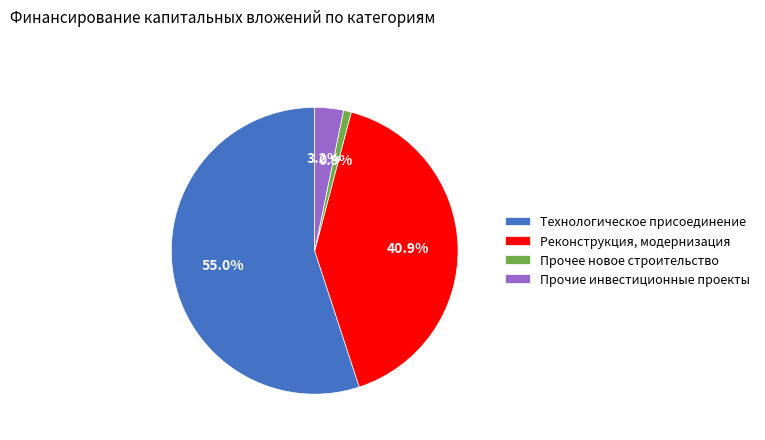

Does Технологическое присоединение account for over 50% of the chart?

Yes